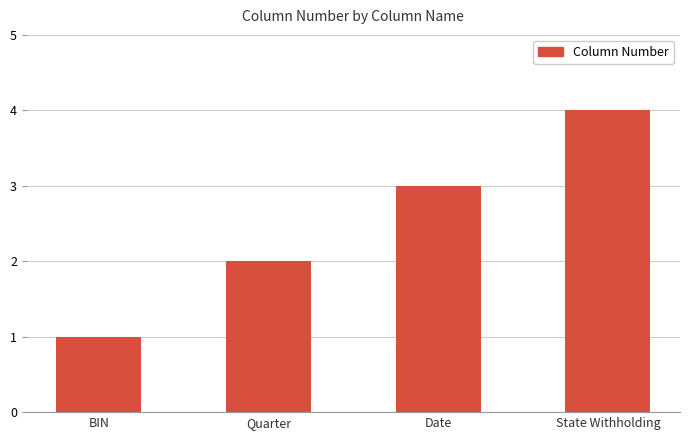

Are the bars grouped side by side (vs. stacked)?

No